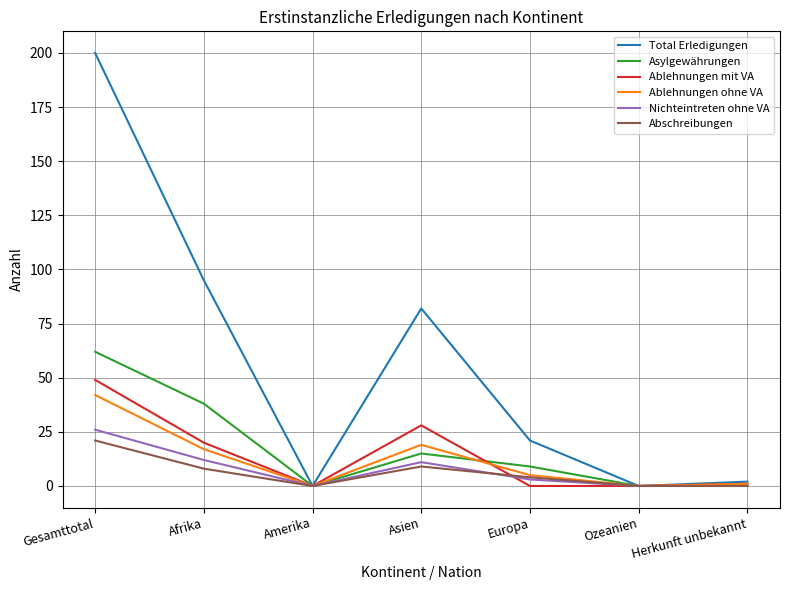

At which category is the sum across all series the highest?

Gesamttotal